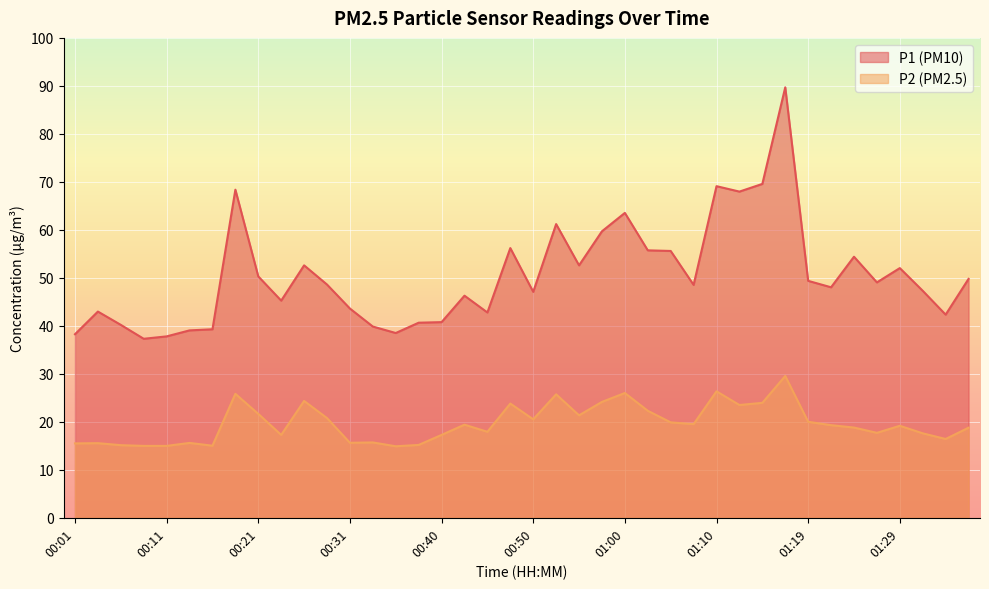

At which category does the chart reach its minimum across all series?

00:35